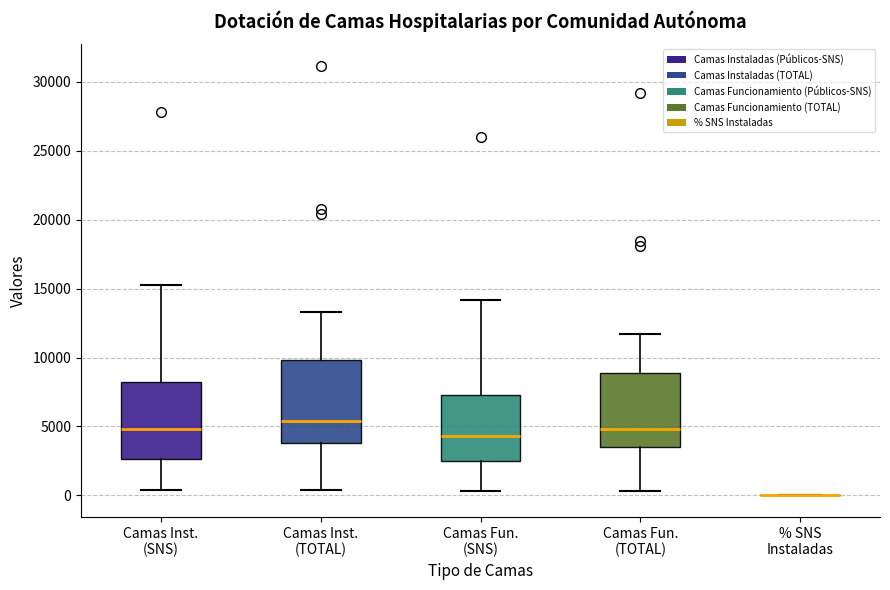

Reading left to right, transcribe this box plot: for each box, give where its median line is, the range the box spans, and where its two whiskers end, as read against the y-axis. The values are not printed on the chart, so give them approximately, as read against the axis.

Camas Inst. (SNS): median 5000, box 2500 to 8000, whiskers 500 to 15500
Camas Inst. (TOTAL): median 5500, box 4000 to 10000, whiskers 500 to 13500
Camas Fun. (SNS): median 4500, box 2500 to 7500, whiskers 500 to 14000
Camas Fun. (TOTAL): median 5000, box 3500 to 9000, whiskers 500 to 11500
% SNS Instaladas: box collapsed to a line at 0, whiskers 0 to 0